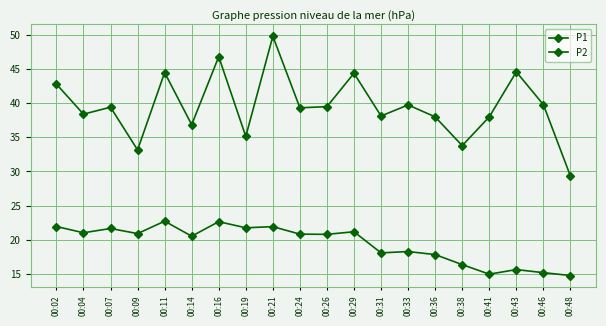

At which label does P2 reach its minimum?

00:48